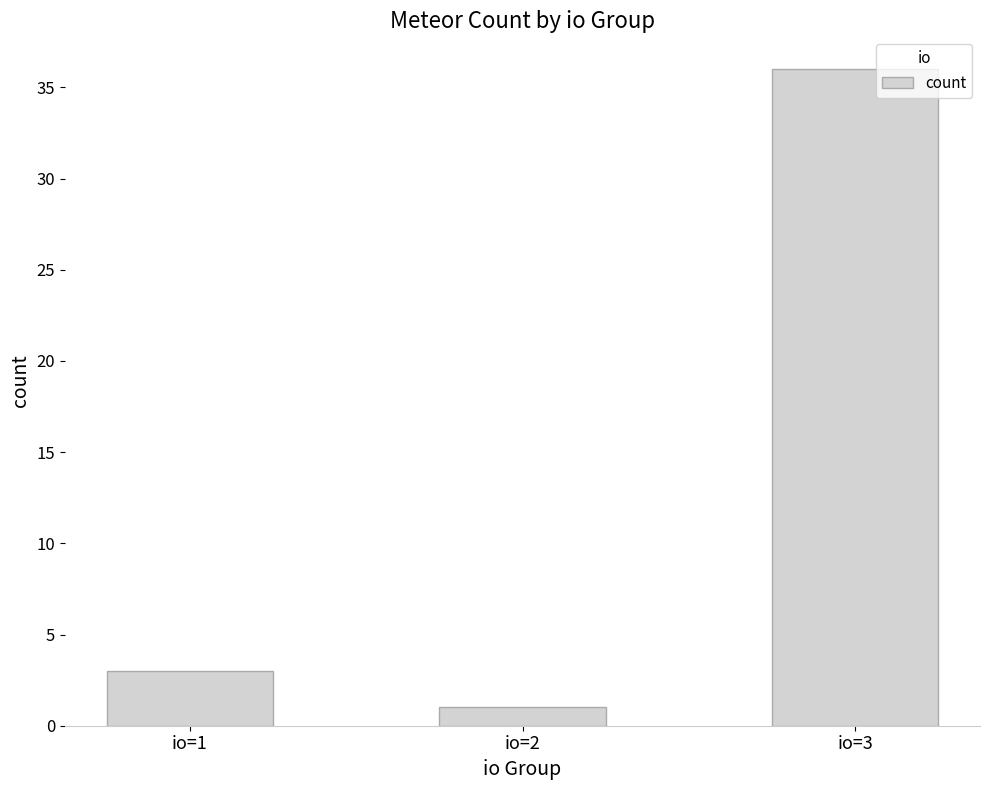

Reading right to left, extract all data points from this chart.

io=3=36	io=2=1	io=1=3